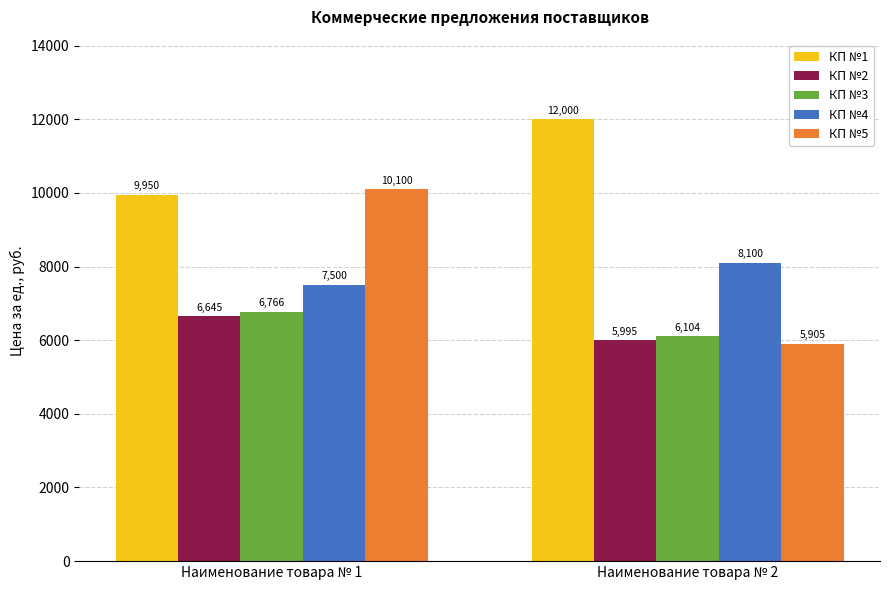

What is the difference between the maximum and minimum values in the КП №3 series?

662